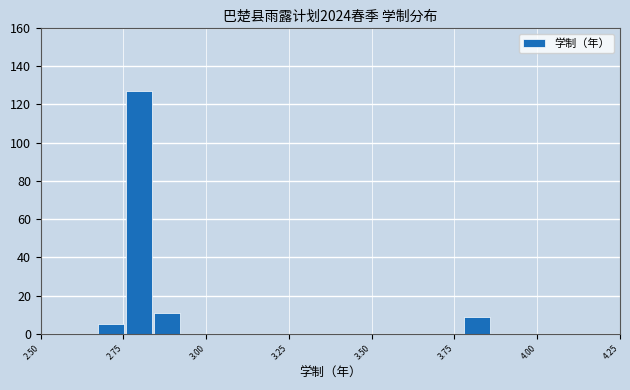

Around what value on the x-axis is the tallest bar? Give the approximate position of its centre, as read against the axis.

2.80